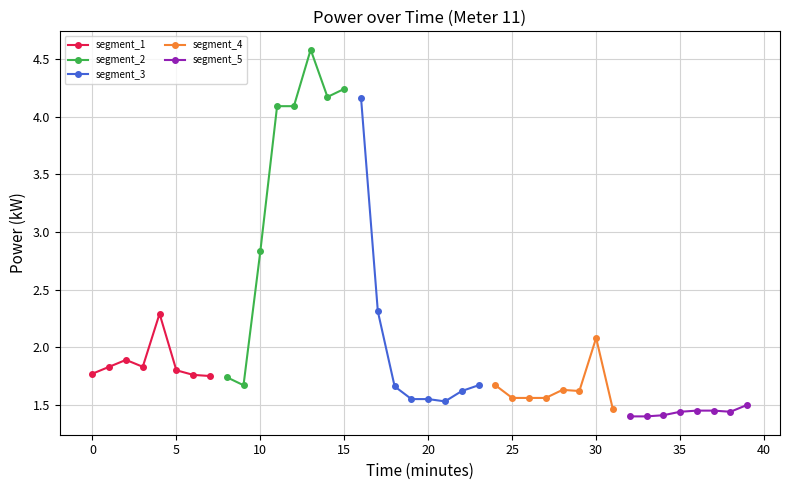

True or false: segment_3 and segment_5 intersect in this chart.

False